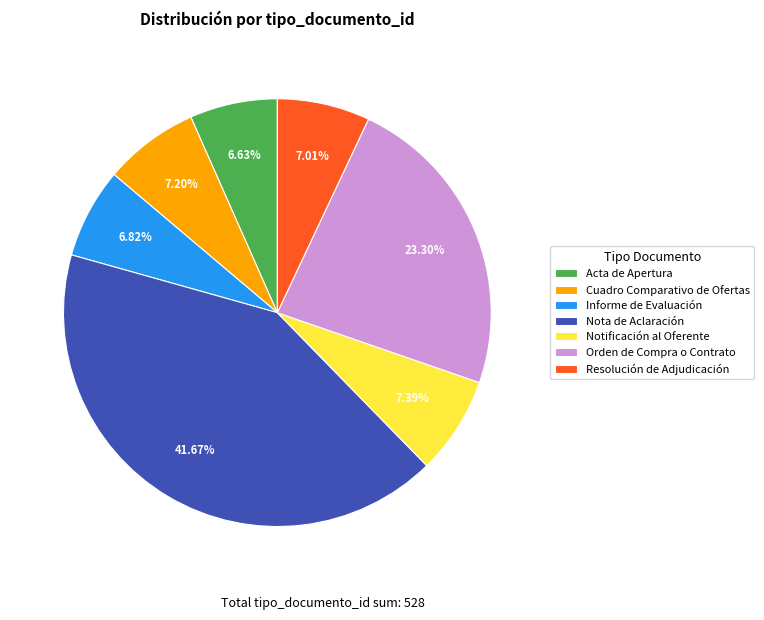

How many segments does this pie chart have?

7